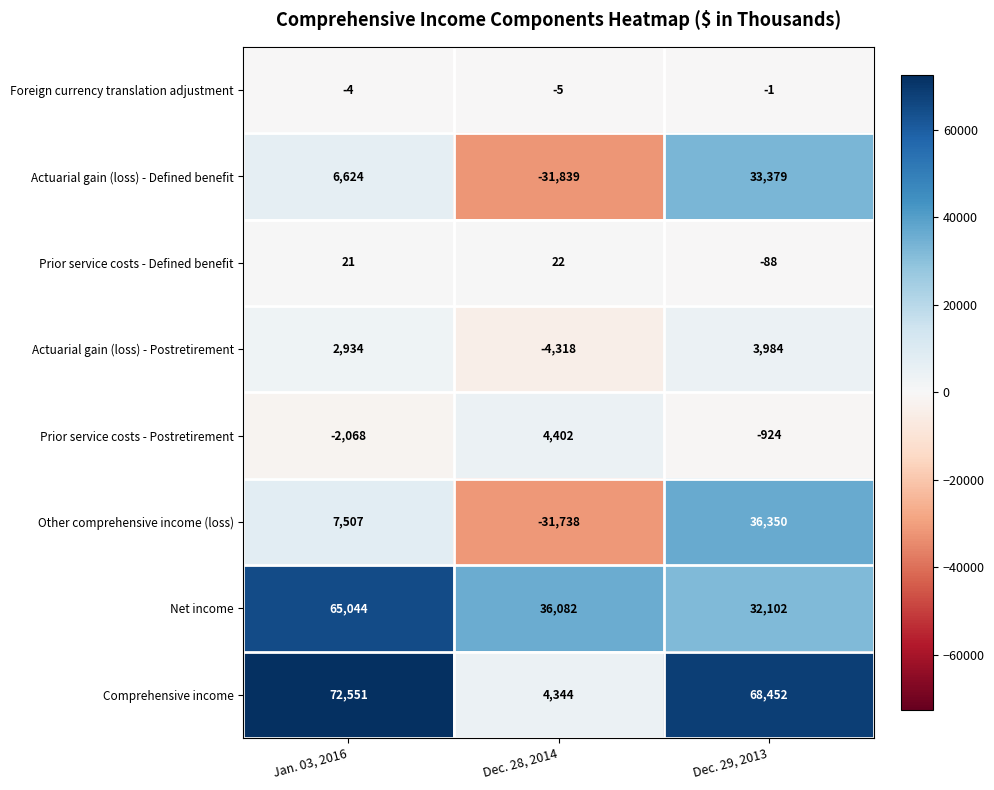

What is the difference between the Prior service costs - Defined benefit values at Dec. 29, 2013 and Dec. 28, 2014?

110